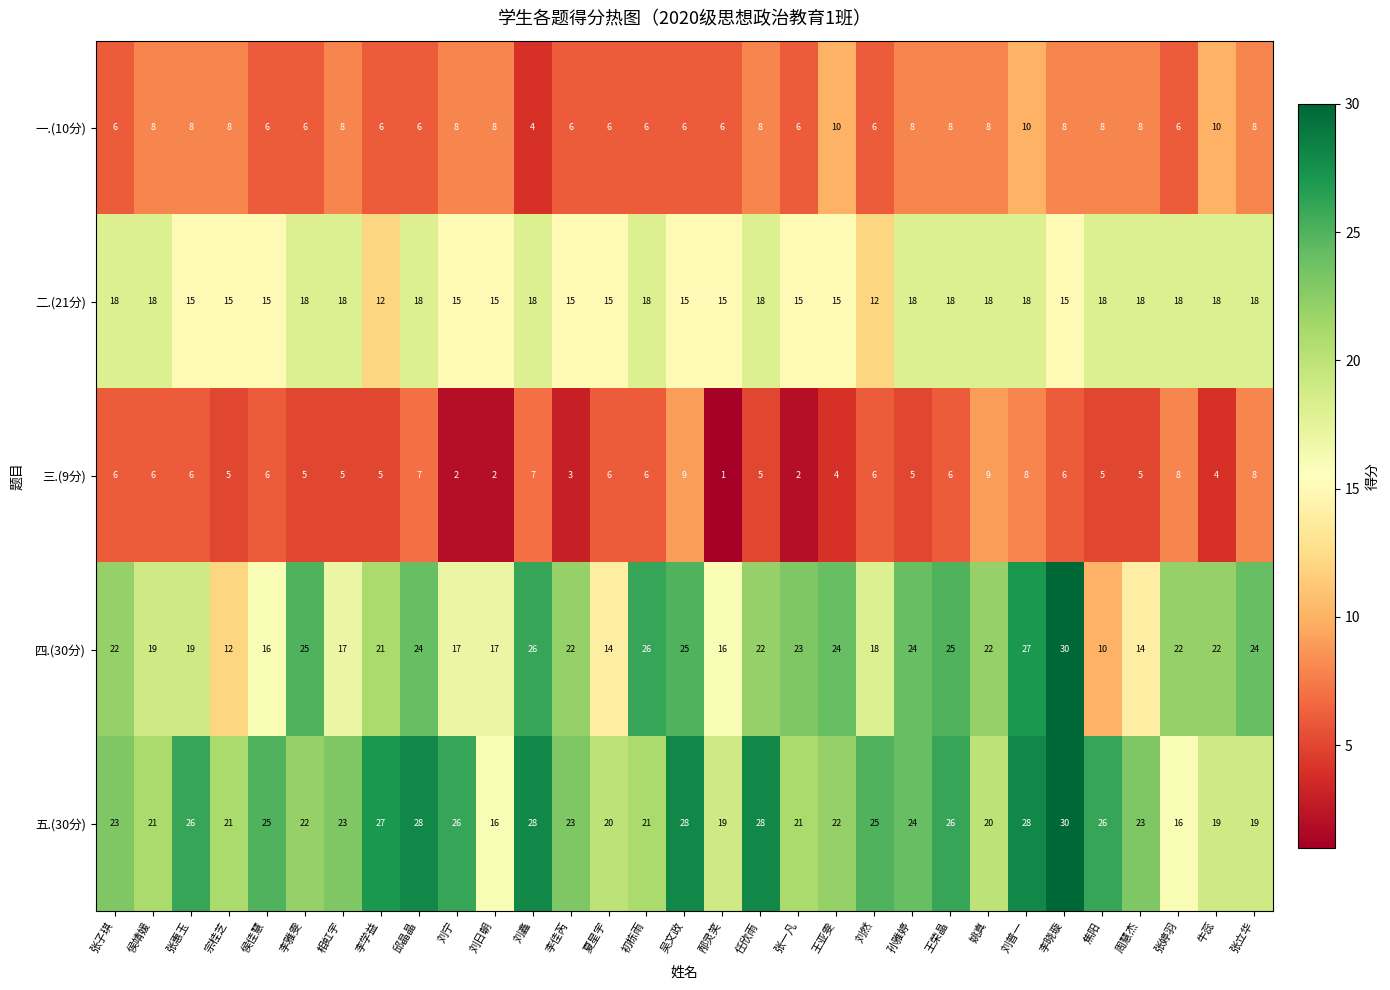

What is the minimum value shown in the chart?

1